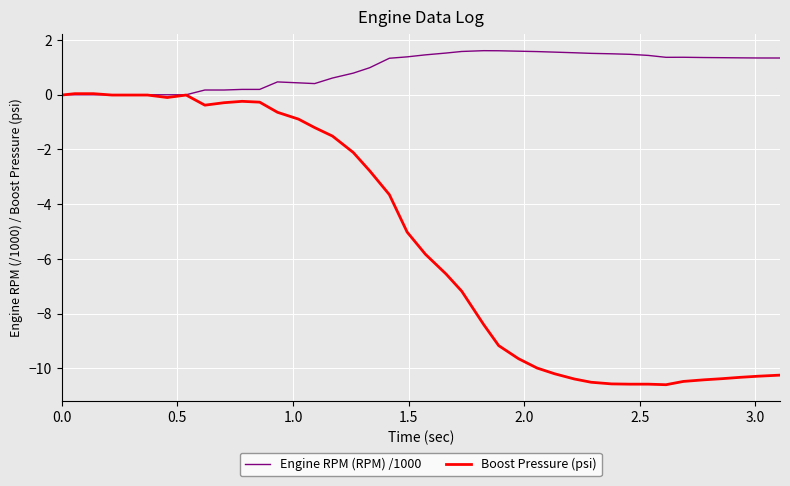

List the series in order of their peak value, lowest first.

Boost Pressure (psi), Engine RPM (RPM) /1000